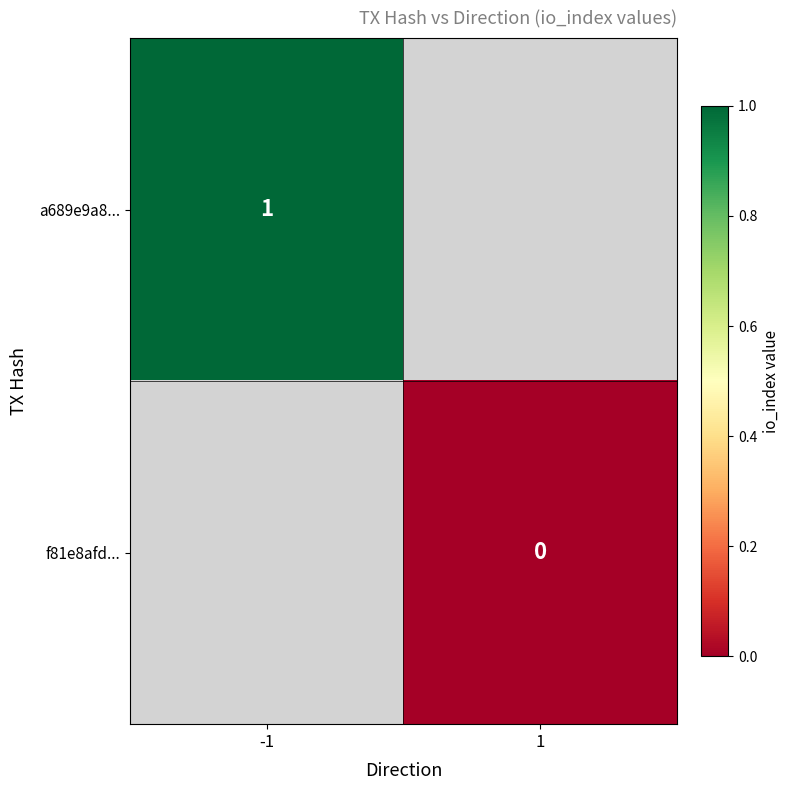

True or false: a689e9a8... has a value of 1 at -1.

True